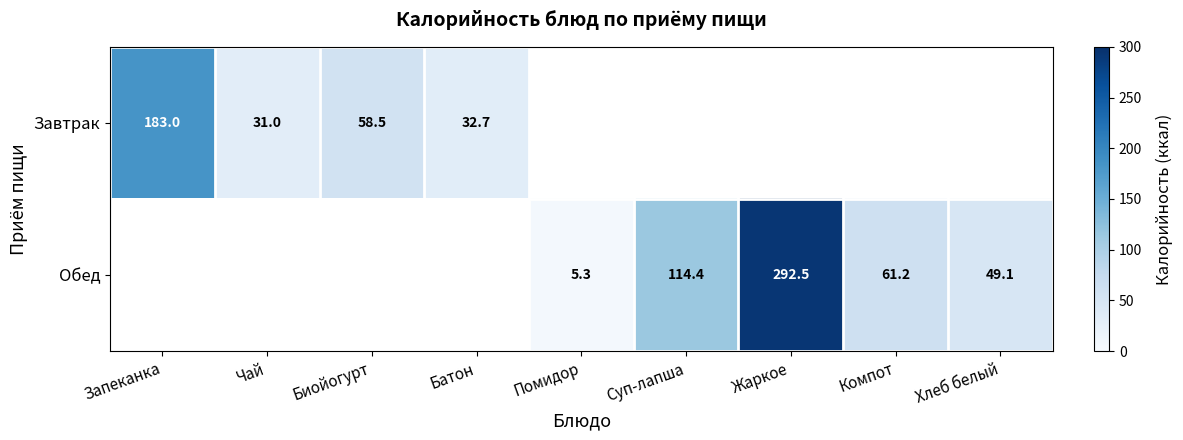

The Завтрак series shows 183.0 at Запеканка. True or false?

True